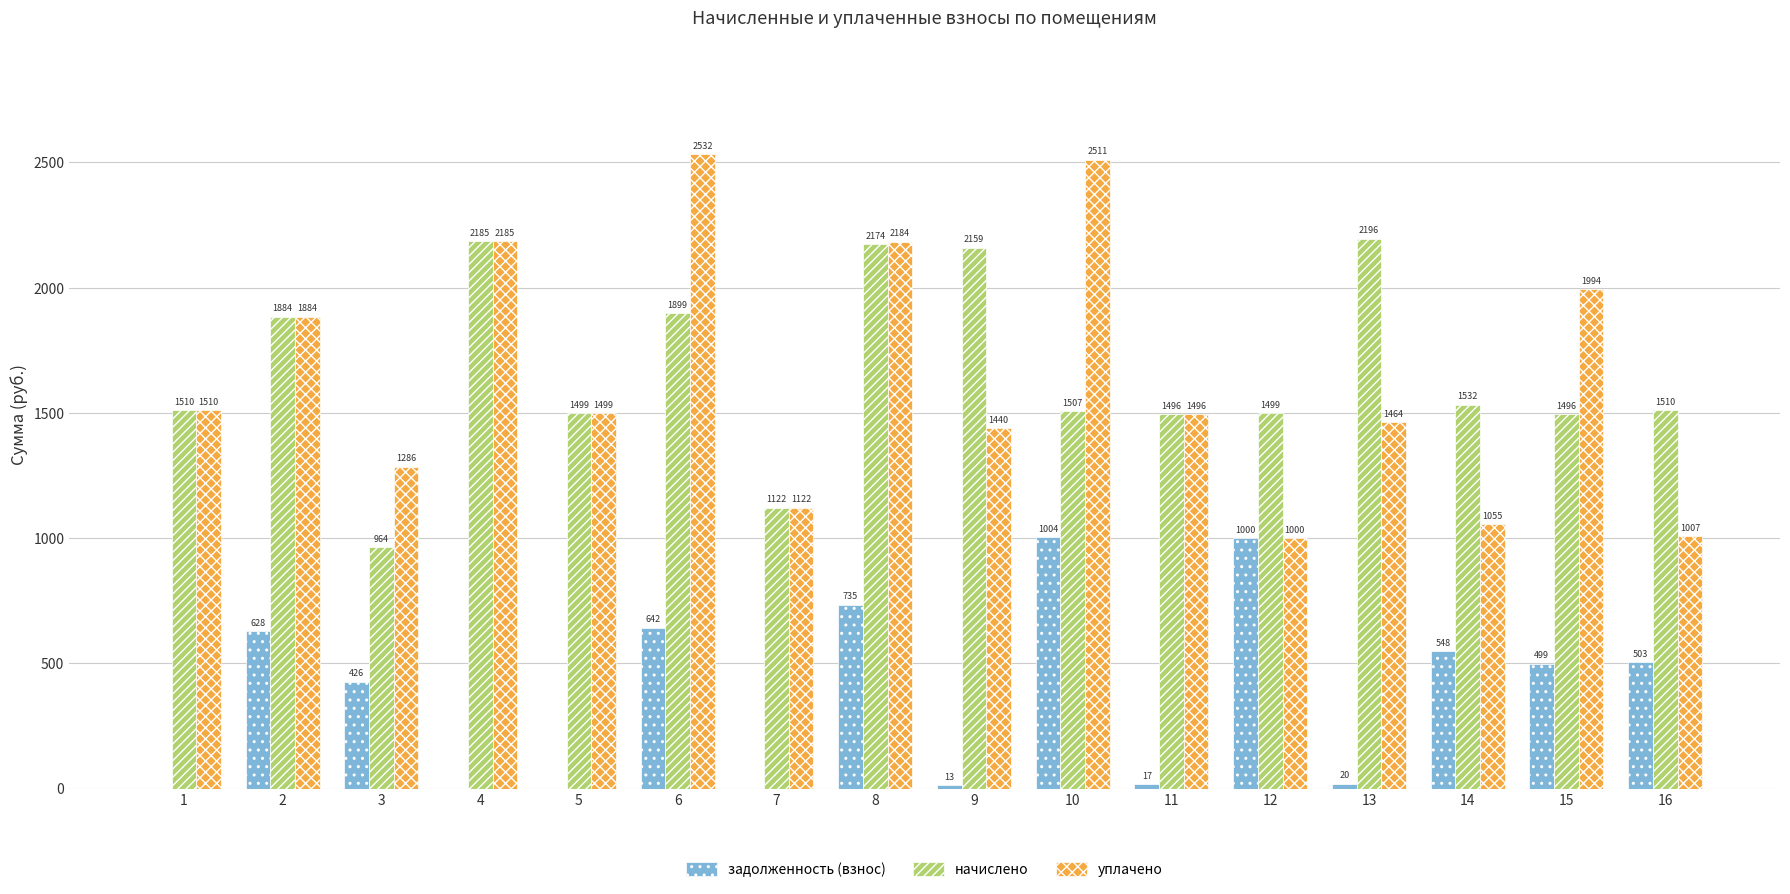

How many values in the задолженность (взнос) series exceed 498?

8